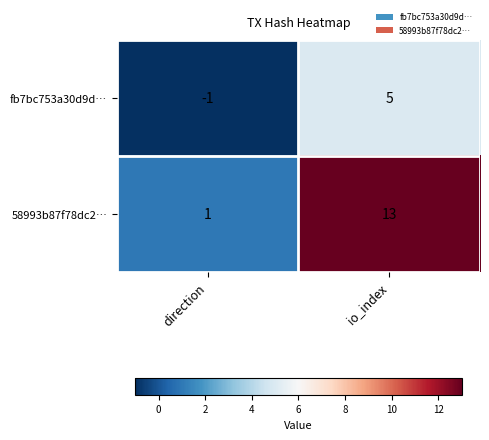

What is the difference between the highest and lowest values at io_index?

8